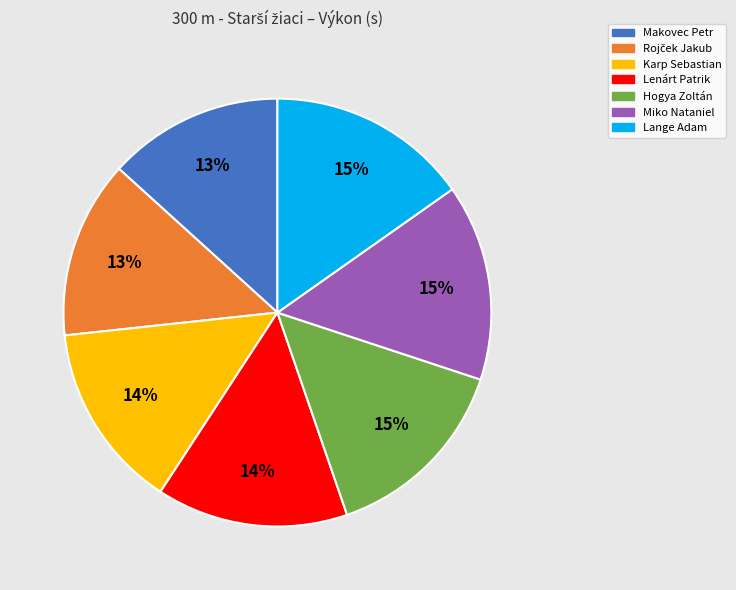

The Miko Nataniel slice represents 15% of the pie. True or false?

True